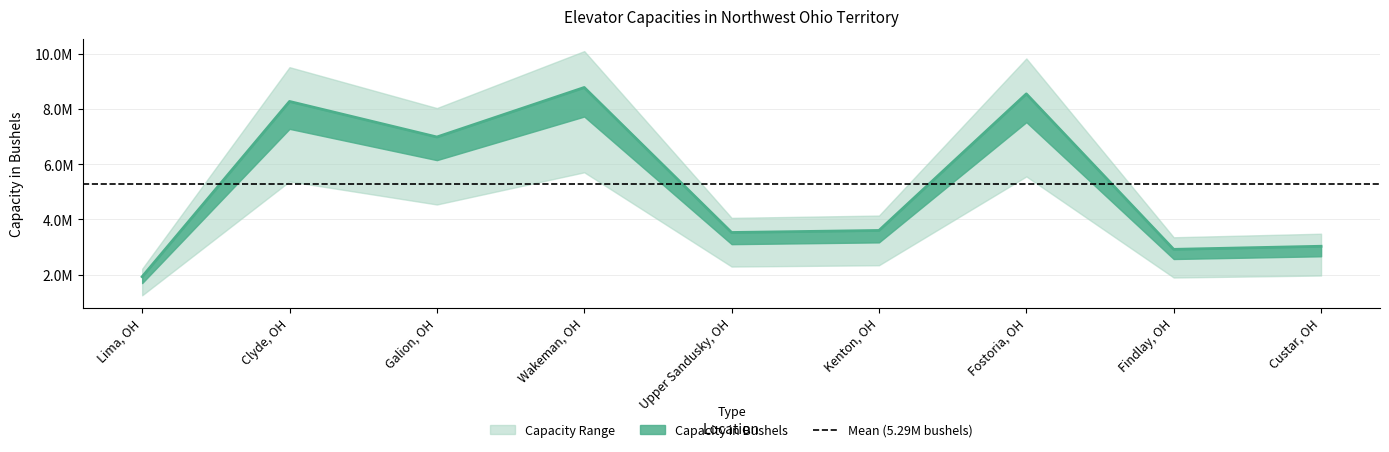

Reading left to right, what are all the values shown in this chart?

1925000	8275000	6987000	8781000	3528000	3601000	8550000	2917000	3029000